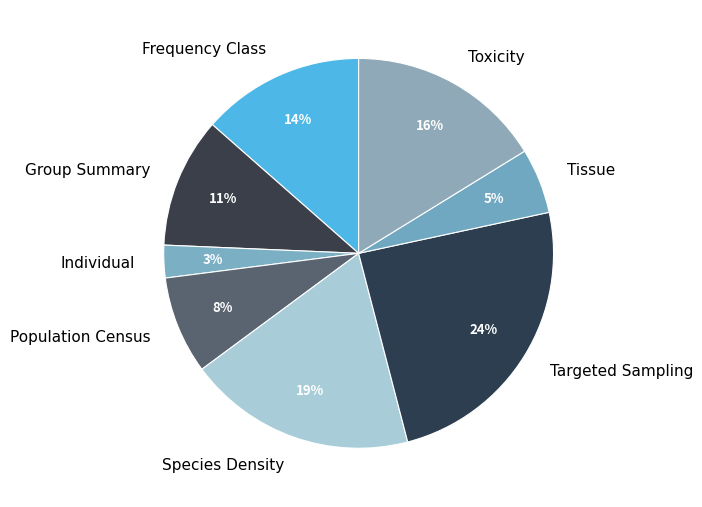

How many segments does this pie chart have?

8